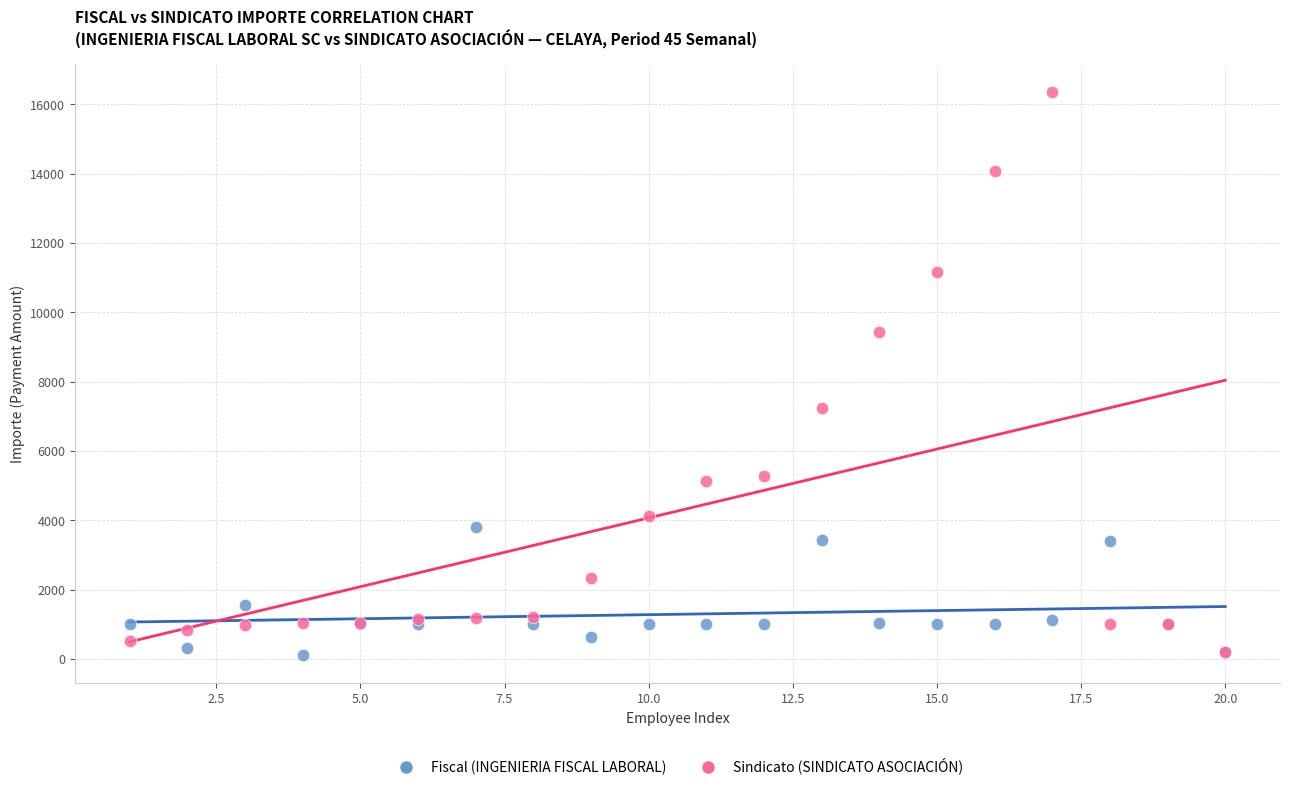

Across all series, what Y value is closest to 8231?

7246.1